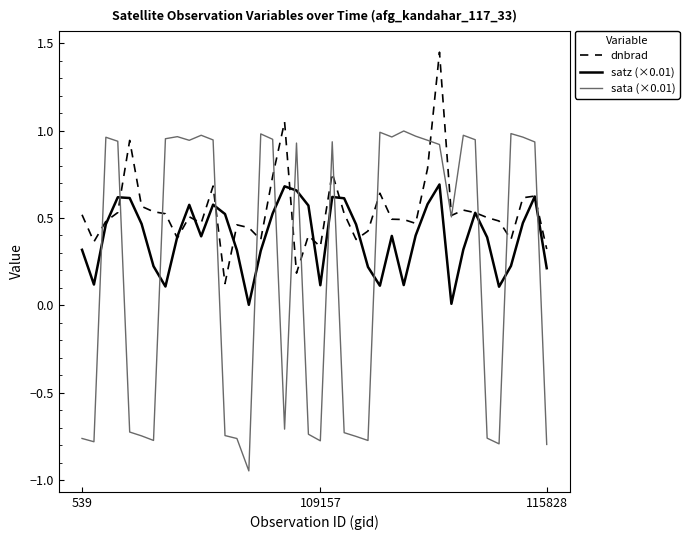

Which series has the largest total across all categories?

dnbrad